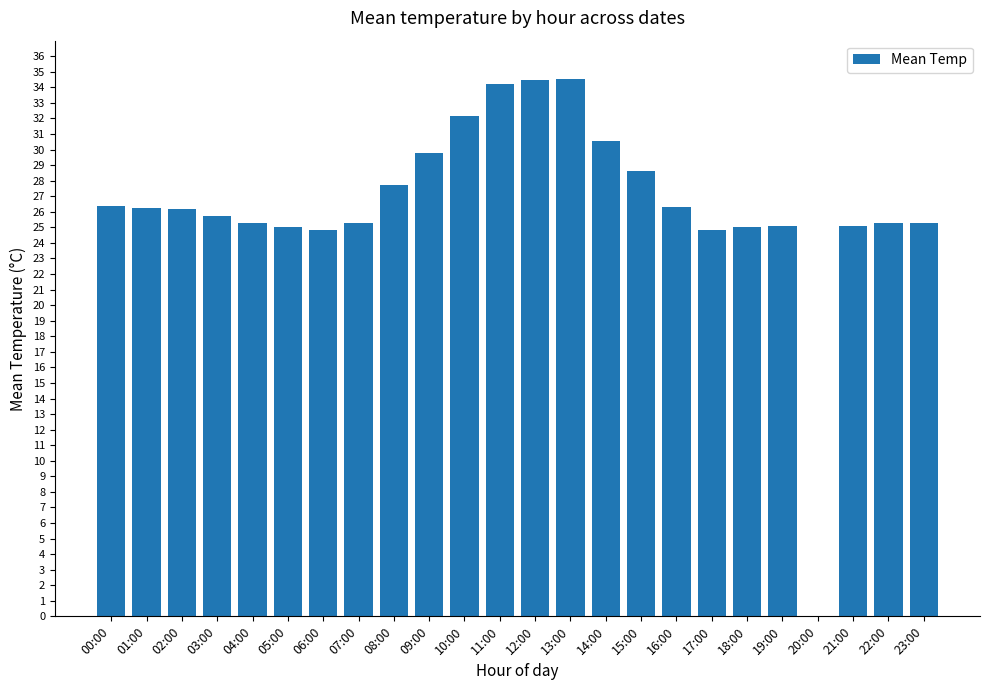

Between 16:00 and 20:00, which is larger?

16:00